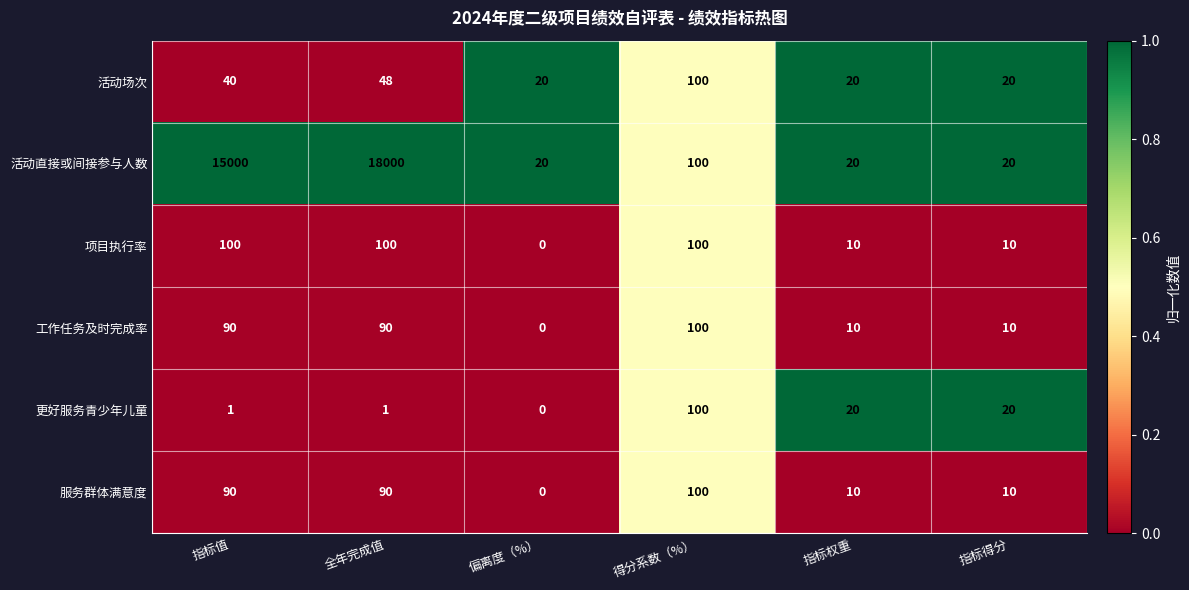

What is the total value across all series at 全年完成值?

18329